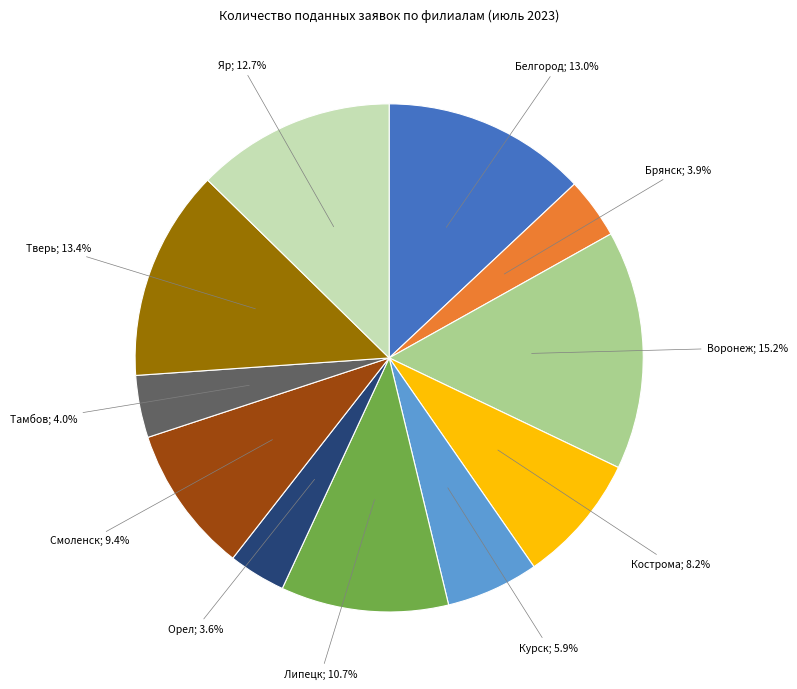

Does any single category account for the majority?

No